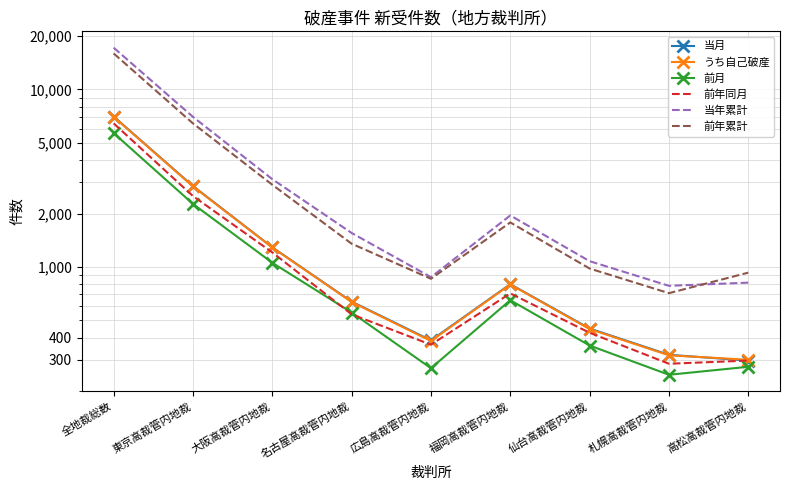

What is the label of the 7th point from the left?

仙台高裁管内地裁